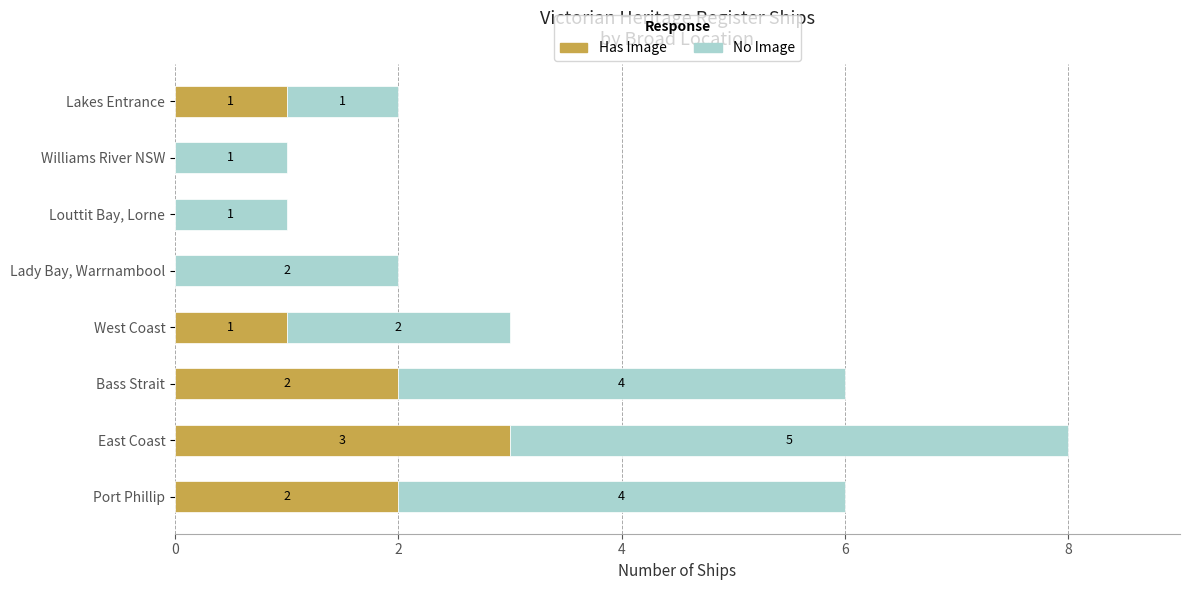

What is the total value across all series at West Coast?

3